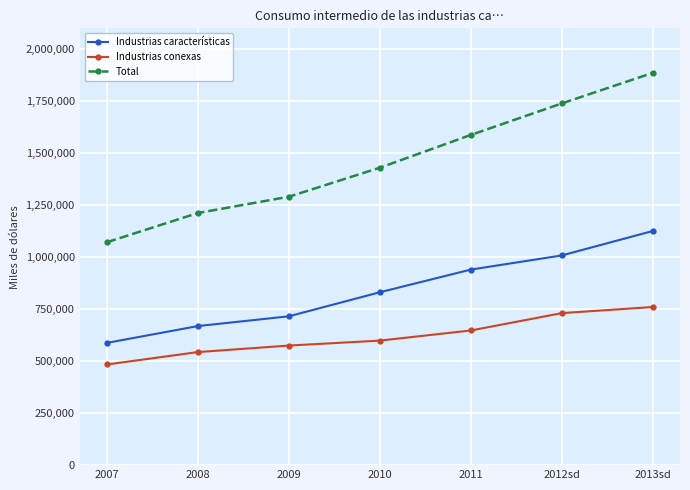

At which category is the sum across all series the highest?

2013sd